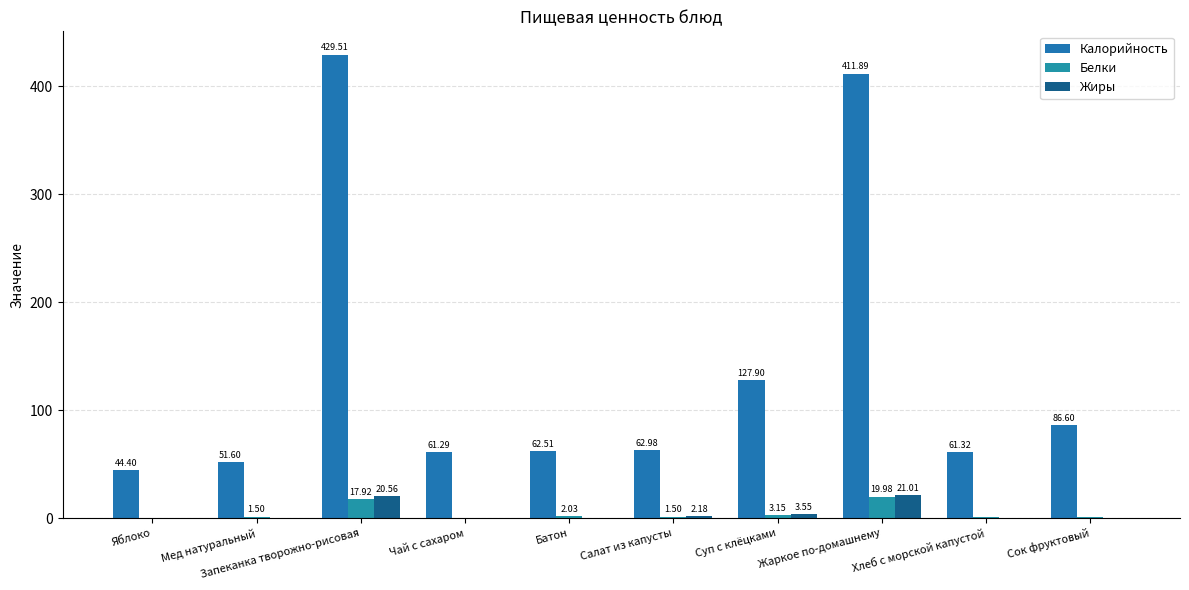

Reading right to left, extract all data points from this chart.

Калорийность: Сок фруктовый=86.6	Хлеб с морской капустой=61.3	Жаркое по-домашнему=411.9	Суп с клёцками=127.9	Салат из капусты=63.0	Батон=62.5	Чай с сахаром=61.3	Запеканка творожно-рисовая=429.5	Мед натуральный=51.6	Яблоко=44.4
Белки: Сок фруктовый=1.0	Хлеб с морской капустой=0.7	Жаркое по-домашнему=20.0	Суп с клёцками=3.1	Салат из капусты=1.5	Батон=2.0	Чай с сахаром=0.2	Запеканка творожно-рисовая=17.9	Мед натуральный=1.5	Яблоко=0.4
Жиры: Сок фруктовый=0.2	Хлеб с морской капустой=0.0	Жаркое по-домашнему=21.0	Суп с клёцками=3.5	Салат из капусты=2.2	Батон=0.2	Чай с сахаром=0.1	Запеканка творожно-рисовая=20.6	Мед натуральный=0.0	Яблоко=0.4